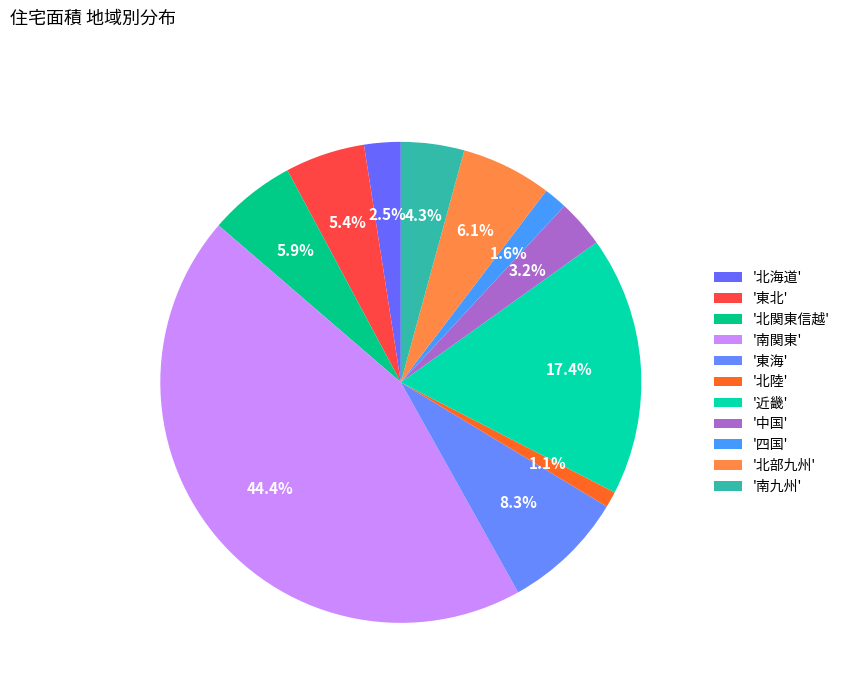

How many slices are in this pie chart?

11